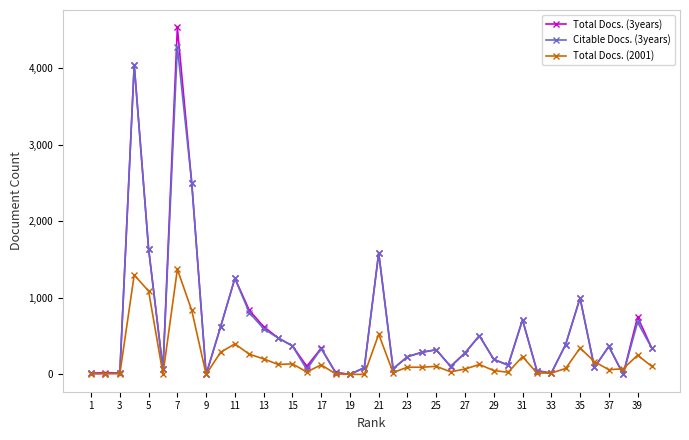

What are all the series names shown in the legend?

Total Docs. (3years), Citable Docs. (3years), Total Docs. (2001)